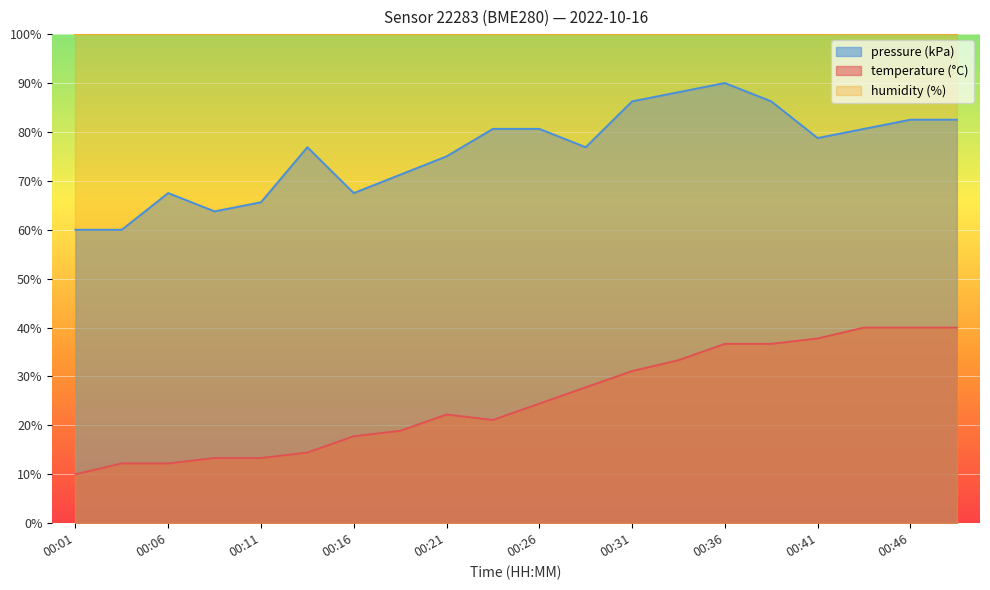

Reading left to right, list all the values displayed in this chart.

temperature: 00:01=10.0	00:04=12.2	00:06=12.2	00:09=13.3	00:11=13.3	00:14=14.4	00:16=17.8	00:19=18.9	00:21=22.2	00:24=21.1	00:26=24.4	00:29=27.8	00:31=31.1	00:34=33.3	00:36=36.7	00:39=36.7	00:41=37.8	00:44=40.0	00:46=40.0	00:49=40.0
pressure_kPa: 00:01=60.0	00:04=60.0	00:06=67.5	00:09=63.8	00:11=65.6	00:14=76.9	00:16=67.5	00:19=71.2	00:21=75.0	00:24=80.6	00:26=80.6	00:29=76.9	00:31=86.3	00:34=88.1	00:36=90.0	00:39=86.3	00:41=78.8	00:44=80.6	00:46=82.5	00:49=82.5